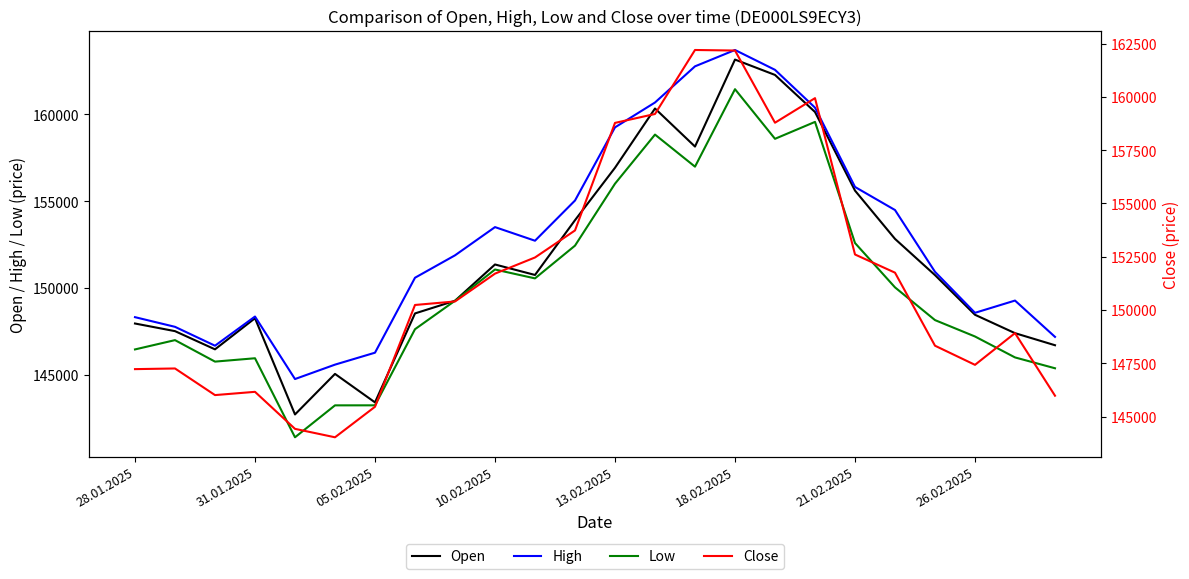

At 22, list the series in order from largest to smallest.

High, Close, Open, Low